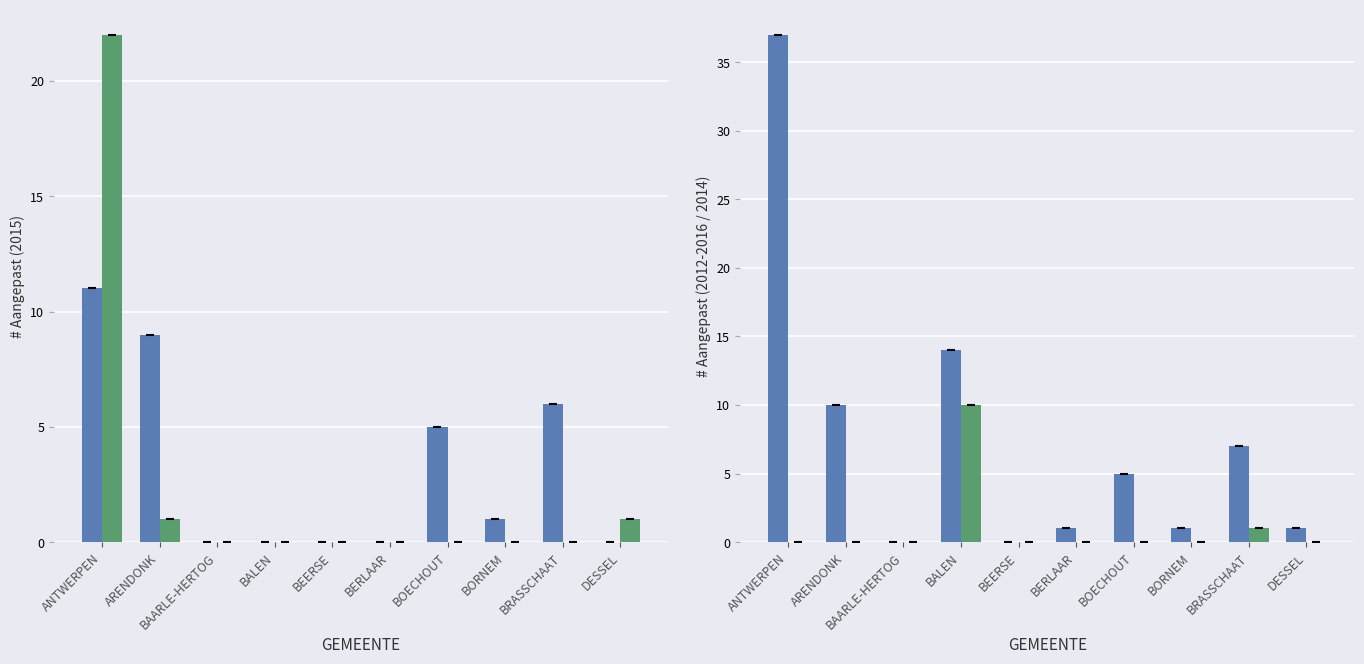

What is the average value of the 2016 (# Aangepast) series?

2